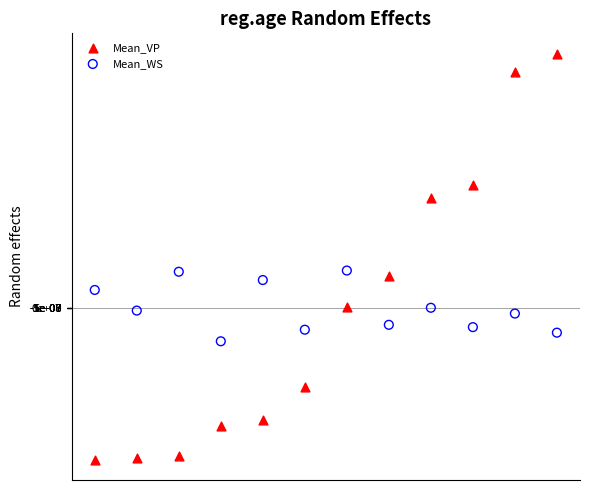

What are all the series names shown in the legend?

Mean_VP, Mean_WS